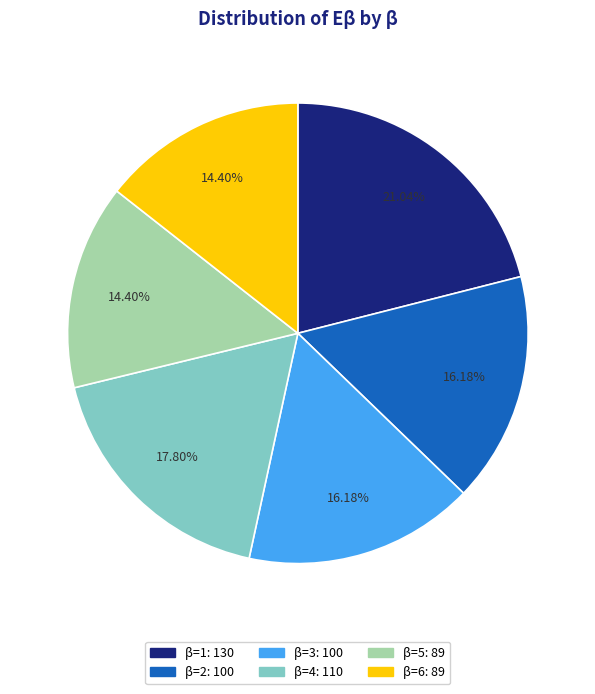

Does any single category account for the majority?

No